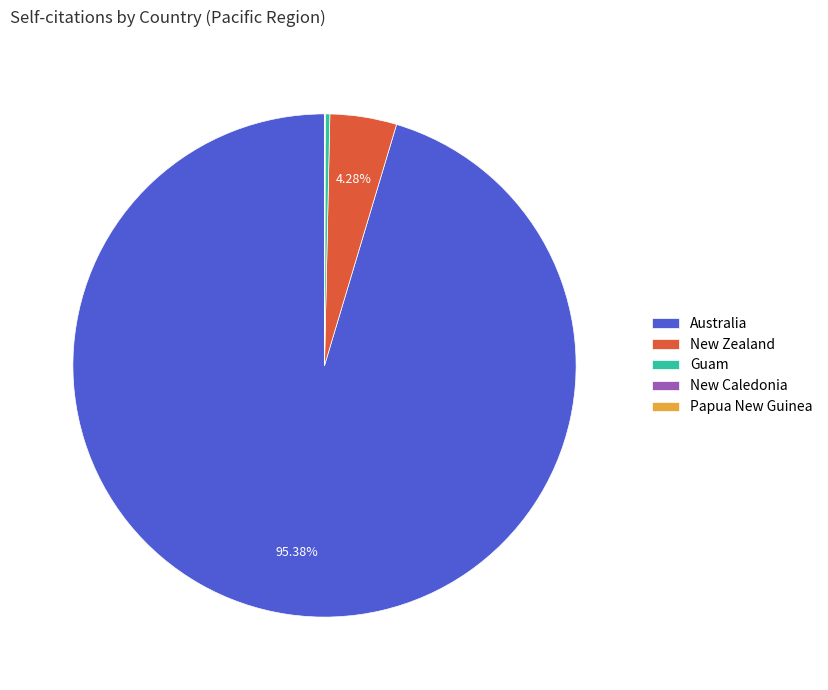

What is the ratio of the value at Australia to the value at New Zealand?

22.3